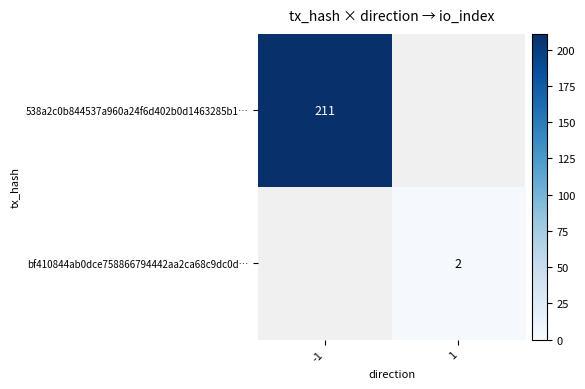

True or false: 538a2c0b844537a960a24f6d402b0d1463285b1… has a value of 344 at -1.

False